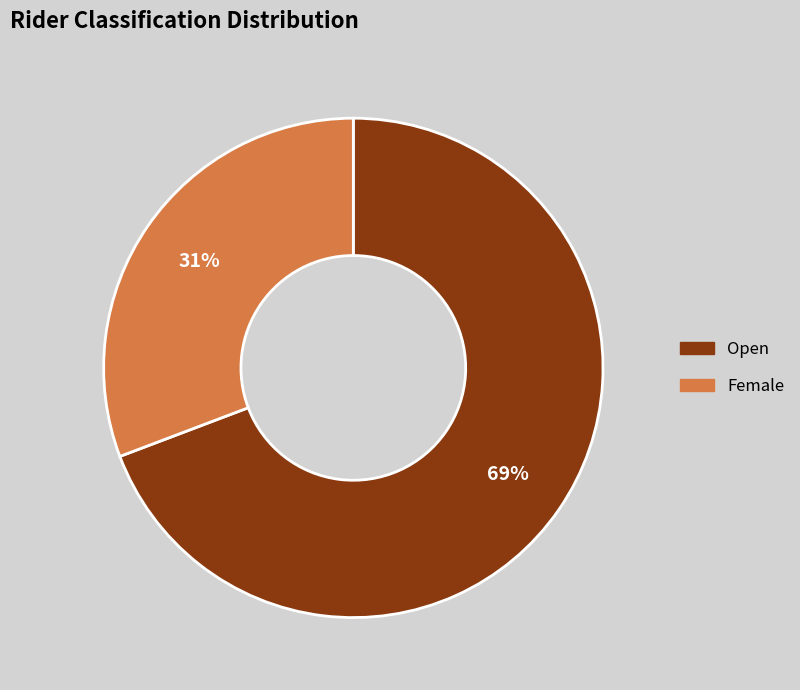

To the nearest percent, what is the average slice percentage?

50%